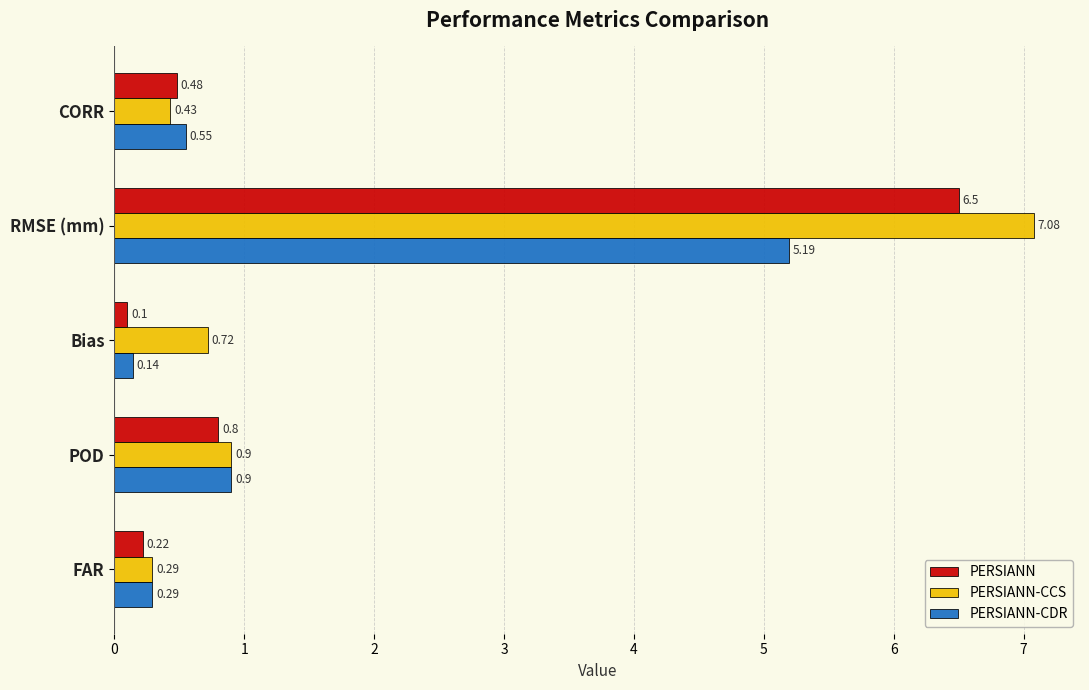

List the series in order of their peak value, highest first.

PERSIANN-CCS, PERSIANN, PERSIANN-CDR